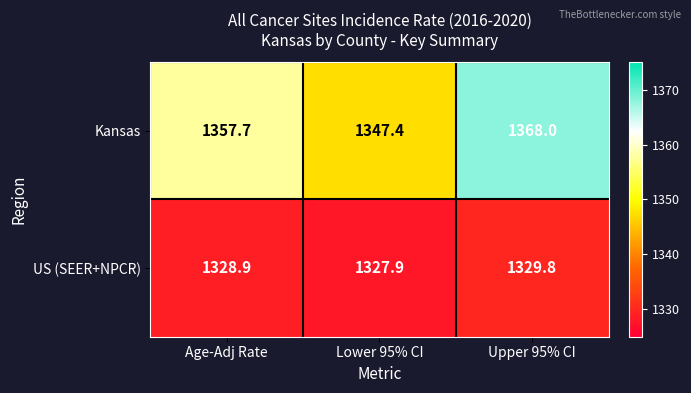

What is the greatest value displayed?

1368.0